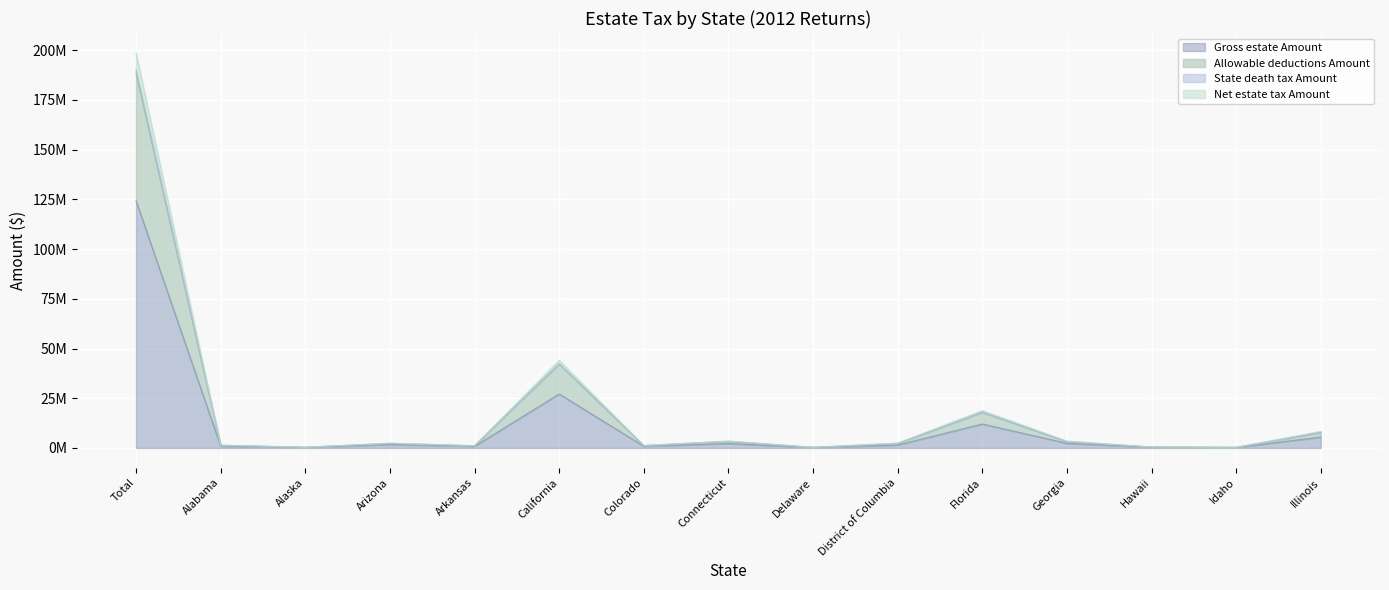

What is the difference between the Gross estate Amount values at Idaho and Hawaii?

104538